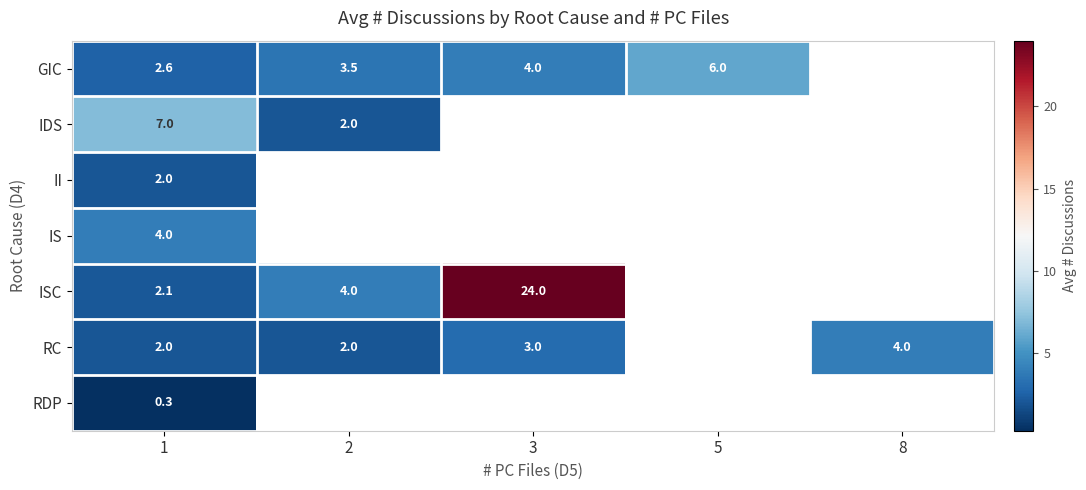

Which label corresponds to the smallest value in the chart?

1